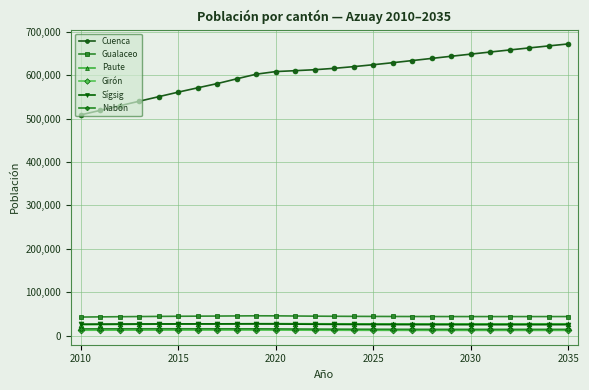

At how many categories does at least one series exceed 443146?

26